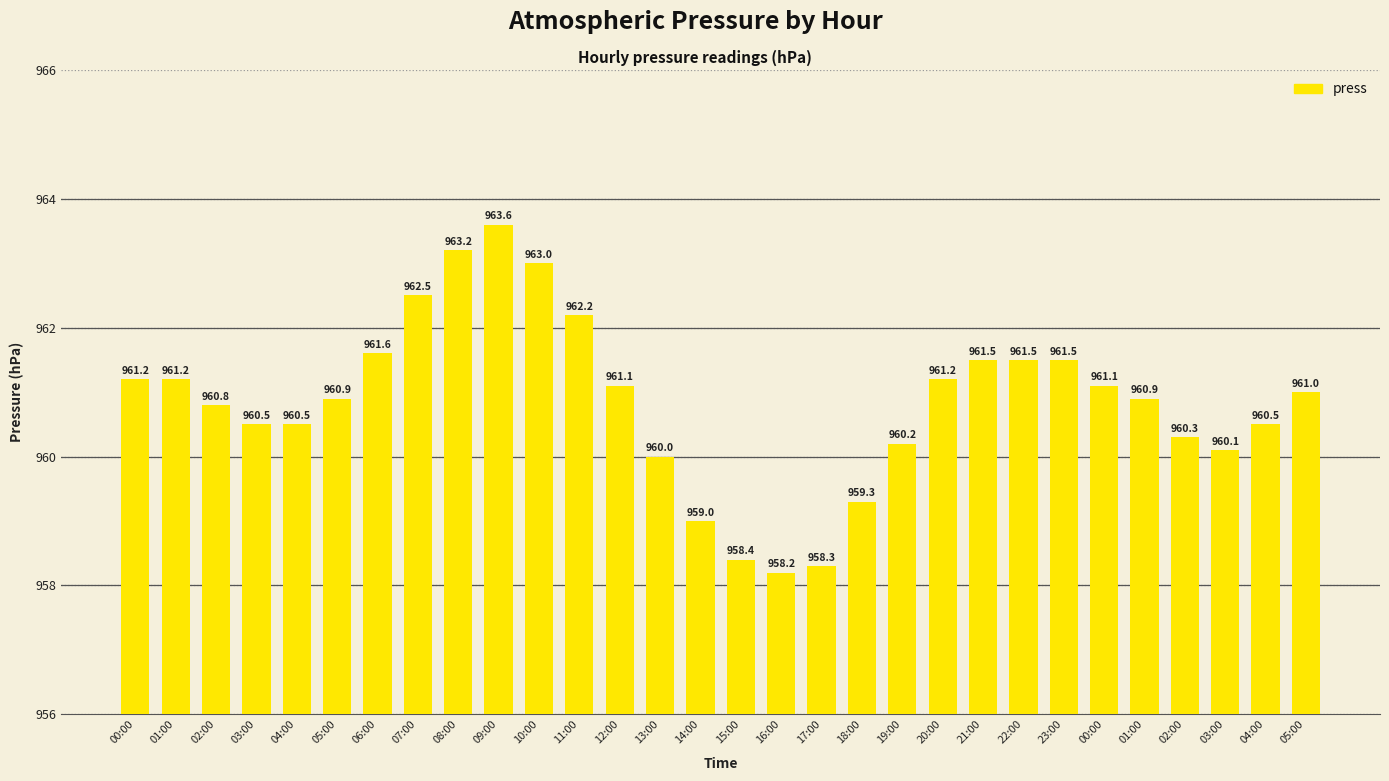

What value does the data have at 06:00?

961.6